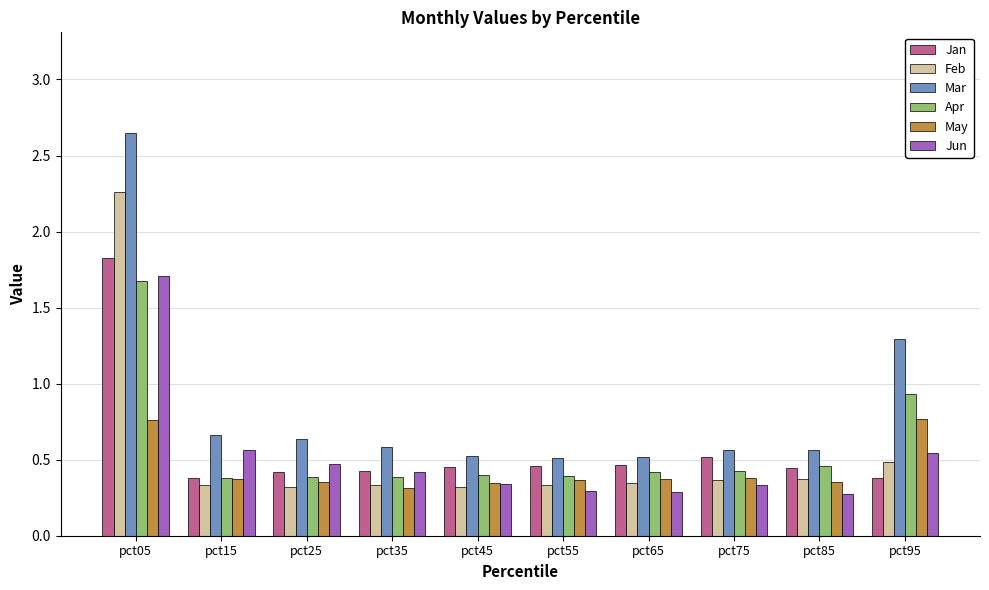

What is the difference between the maximum and minimum values in the Mar series?

2.1